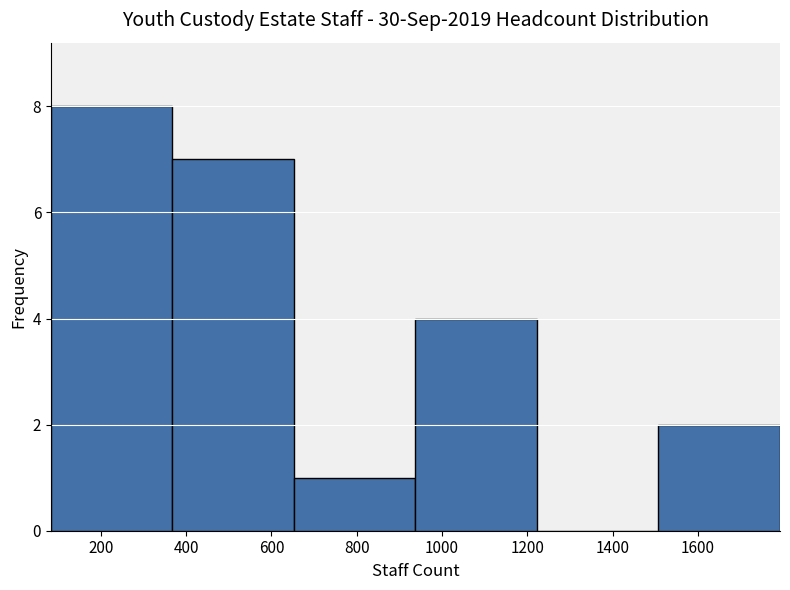

Reading left to right, list every bar in this chart as the range it spans on the x-axis followed by its height. Neither the bar edges nor the heights are printed on the chart, so give them approximately, as read against the axes.

80 to 360: 8
360 to 660: 7
660 to 940: 1
940 to 1220: 4
1220 to 1500: 0
1500 to 1800: 2